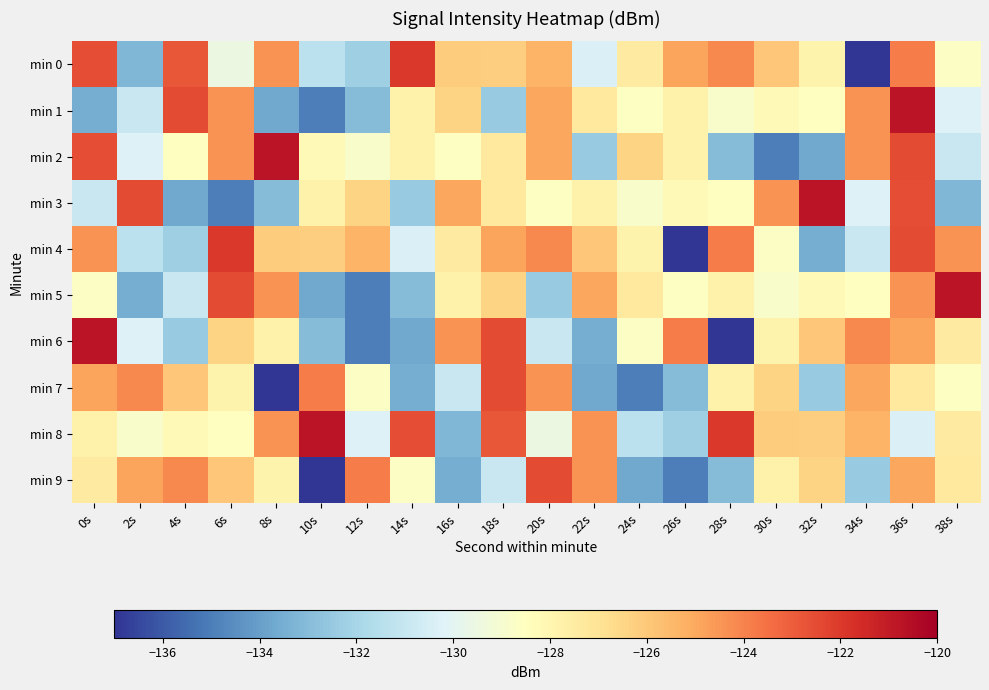

Reading left to right, transcribe all the data shown in this chart.

min 0: 0s=-122.6	2s=-133.2	4s=-122.8	6s=-129.5	8s=-124.4	10s=-131.3	12s=-132.3	14s=-122.0	16s=-126.2	18s=-126.2	20s=-125.3	22s=-130.3	24s=-127.4	26s=-124.9	28s=-124.2	30s=-125.9	32s=-127.9	34s=-136.9	36s=-123.8	38s=-128.6
min 1: 0s=-133.5	2s=-131.0	4s=-122.5	6s=-124.4	8s=-133.7	10s=-135.0	12s=-133.0	14s=-127.8	16s=-126.4	18s=-132.4	20s=-125.0	22s=-127.3	24s=-128.6	26s=-127.8	28s=-128.9	30s=-128.2	32s=-128.6	34s=-124.4	36s=-120.7	38s=-130.3
min 2: 0s=-122.6	2s=-130.3	4s=-128.6	6s=-124.4	8s=-120.7	10s=-128.2	12s=-128.9	14s=-127.8	16s=-128.6	18s=-127.3	20s=-125.0	22s=-132.4	24s=-126.4	26s=-127.8	28s=-133.0	30s=-135.0	32s=-133.7	34s=-124.4	36s=-122.5	38s=-131.0
min 3: 0s=-131.0	2s=-122.5	4s=-133.7	6s=-135.0	8s=-133.0	10s=-127.8	12s=-126.4	14s=-132.4	16s=-125.0	18s=-127.3	20s=-128.6	22s=-127.8	24s=-128.9	26s=-128.2	28s=-128.6	30s=-124.4	32s=-120.7	34s=-130.3	36s=-122.6	38s=-133.2
min 4: 0s=-124.4	2s=-131.3	4s=-132.3	6s=-122.0	8s=-126.2	10s=-126.2	12s=-125.3	14s=-130.3	16s=-127.4	18s=-124.9	20s=-124.2	22s=-125.9	24s=-127.9	26s=-136.9	28s=-123.8	30s=-128.6	32s=-133.5	34s=-131.0	36s=-122.5	38s=-124.4
min 5: 0s=-128.6	2s=-133.5	4s=-131.0	6s=-122.5	8s=-124.4	10s=-133.7	12s=-135.0	14s=-133.0	16s=-127.8	18s=-126.4	20s=-132.4	22s=-125.0	24s=-127.3	26s=-128.6	28s=-127.8	30s=-128.9	32s=-128.2	34s=-128.6	36s=-124.4	38s=-120.7
min 6: 0s=-120.7	2s=-130.3	4s=-132.4	6s=-126.4	8s=-127.8	10s=-133.0	12s=-135.0	14s=-133.7	16s=-124.4	18s=-122.5	20s=-131.0	22s=-133.5	24s=-128.6	26s=-123.8	28s=-136.9	30s=-127.9	32s=-125.9	34s=-124.2	36s=-124.9	38s=-127.4
min 7: 0s=-124.9	2s=-124.2	4s=-125.9	6s=-127.9	8s=-136.9	10s=-123.8	12s=-128.6	14s=-133.5	16s=-131.0	18s=-122.5	20s=-124.4	22s=-133.7	24s=-135.0	26s=-133.0	28s=-127.8	30s=-126.4	32s=-132.4	34s=-125.0	36s=-127.3	38s=-128.6
min 8: 0s=-127.8	2s=-128.9	4s=-128.2	6s=-128.6	8s=-124.4	10s=-120.7	12s=-130.3	14s=-122.6	16s=-133.2	18s=-122.8	20s=-129.5	22s=-124.4	24s=-131.3	26s=-132.3	28s=-122.0	30s=-126.2	32s=-126.2	34s=-125.3	36s=-130.3	38s=-127.4
min 9: 0s=-127.4	2s=-124.9	4s=-124.2	6s=-125.9	8s=-127.9	10s=-136.9	12s=-123.8	14s=-128.6	16s=-133.5	18s=-131.0	20s=-122.5	22s=-124.4	24s=-133.7	26s=-135.0	28s=-133.0	30s=-127.8	32s=-126.4	34s=-132.4	36s=-125.0	38s=-127.3